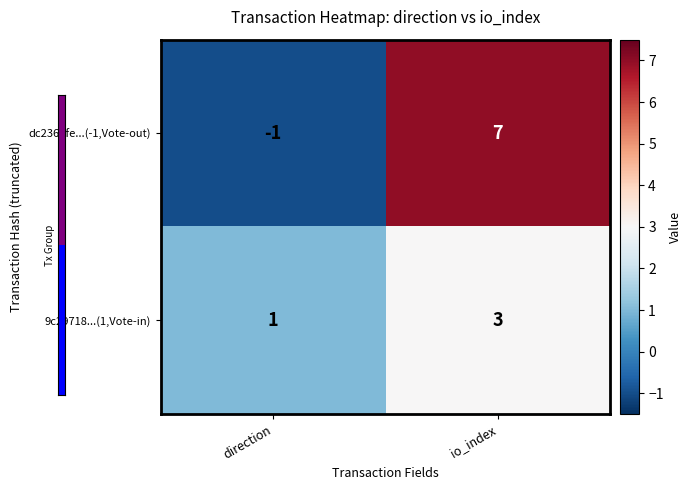

List the series in order of their peak value, lowest first.

9c29718...(1,Vote-in), dc2361fe...(-1,Vote-out)